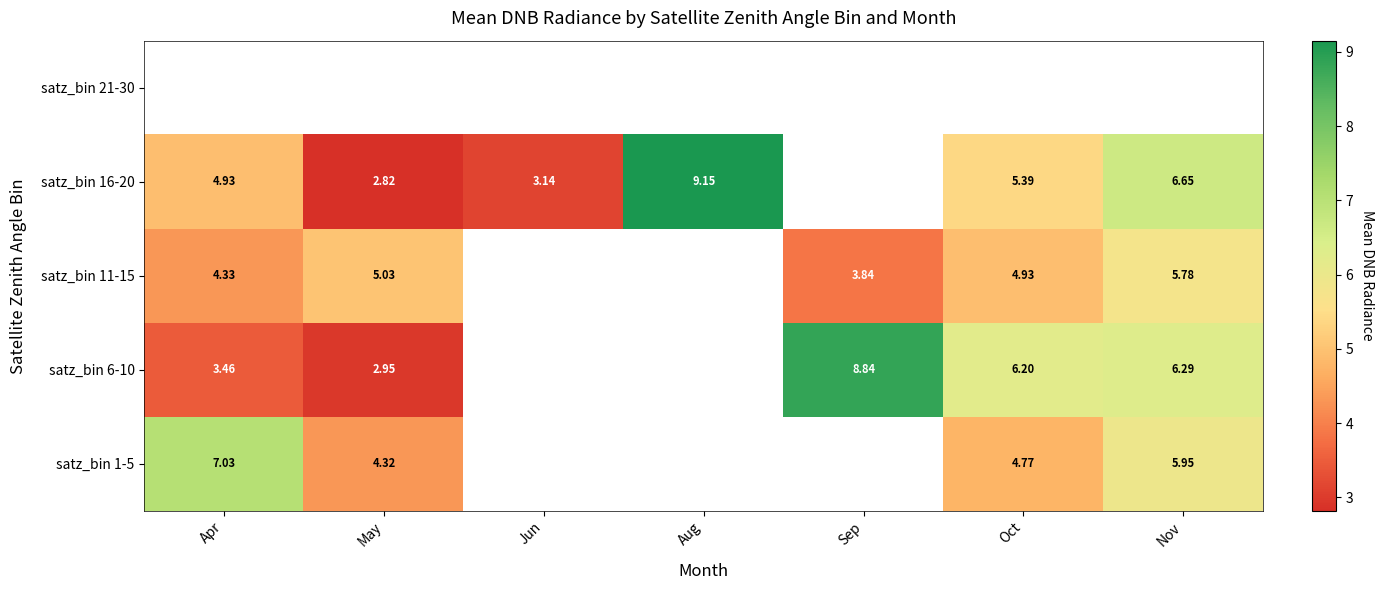

Is the value of satz_bin 1-5 at May greater than the value of satz_bin 6-10 at Oct?

No